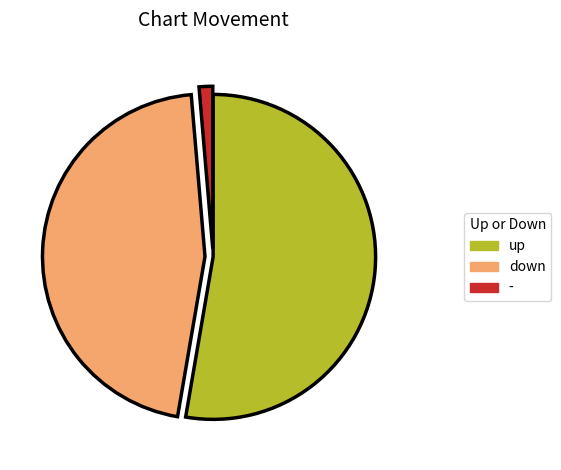

Count the number of slices in the pie.

3